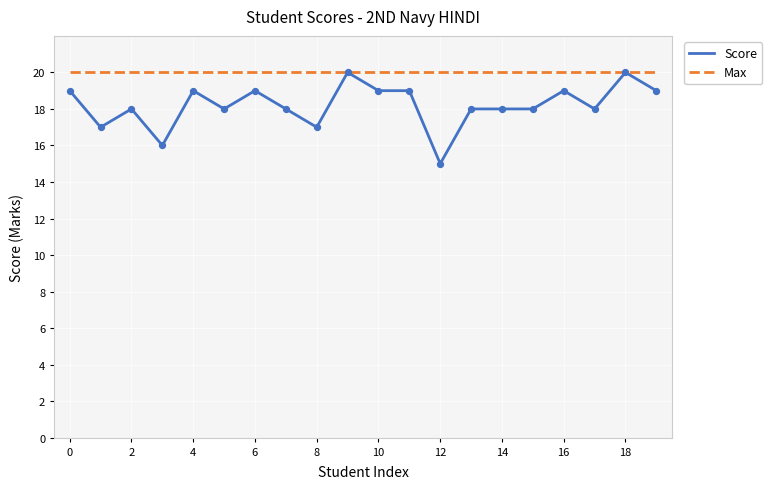

What is the maximum value for Max?

20.0